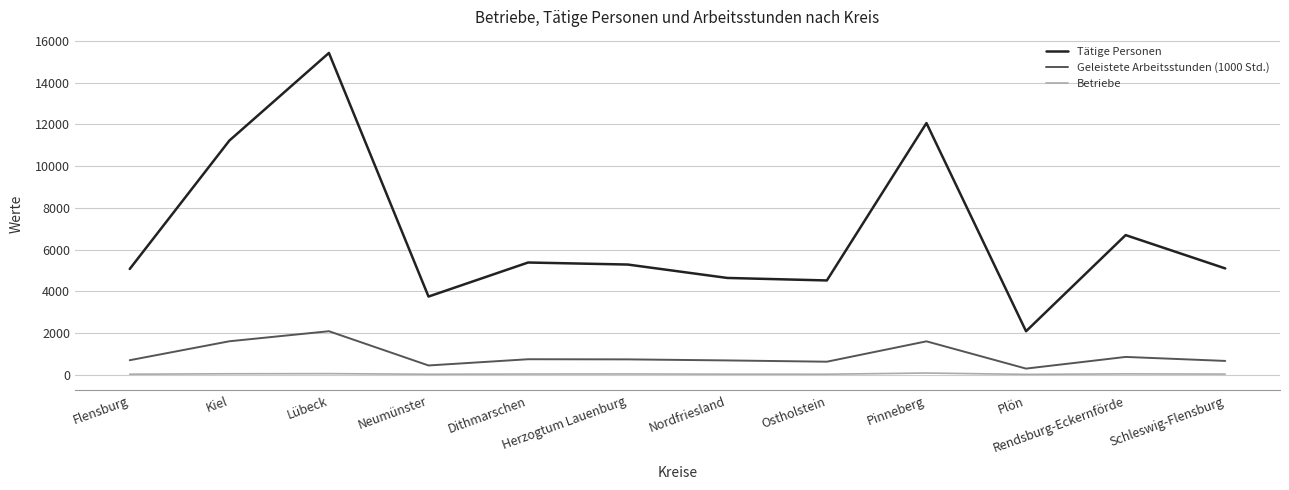

Does the chart have visible grid lines?

Yes